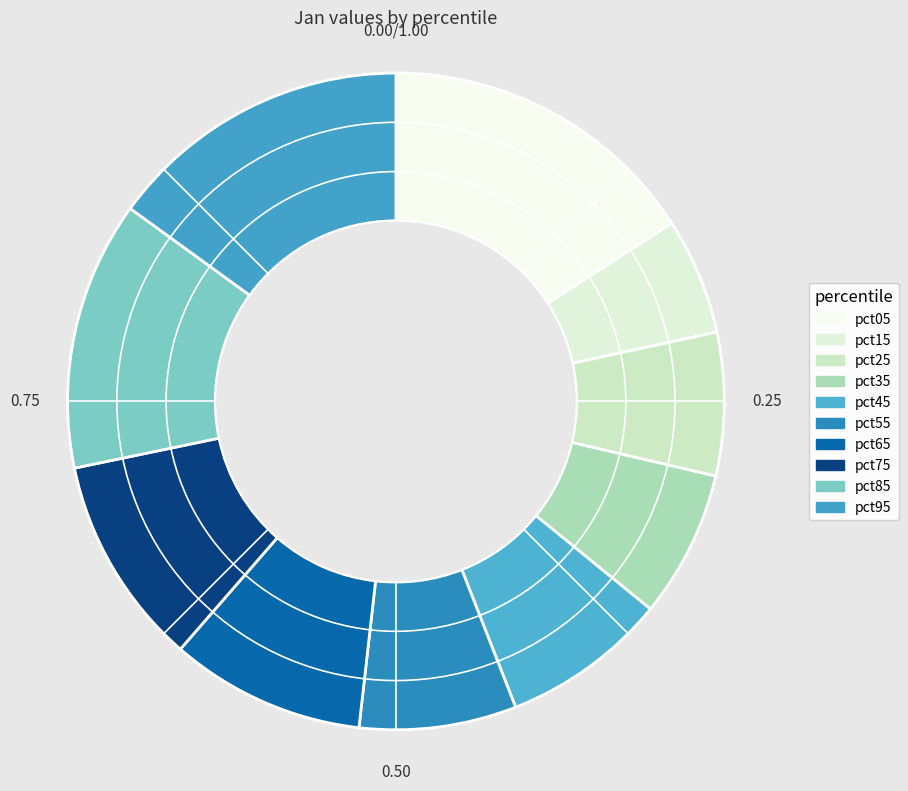

To the nearest percent, what is the combined percentage of pct05 and pct75?

26%